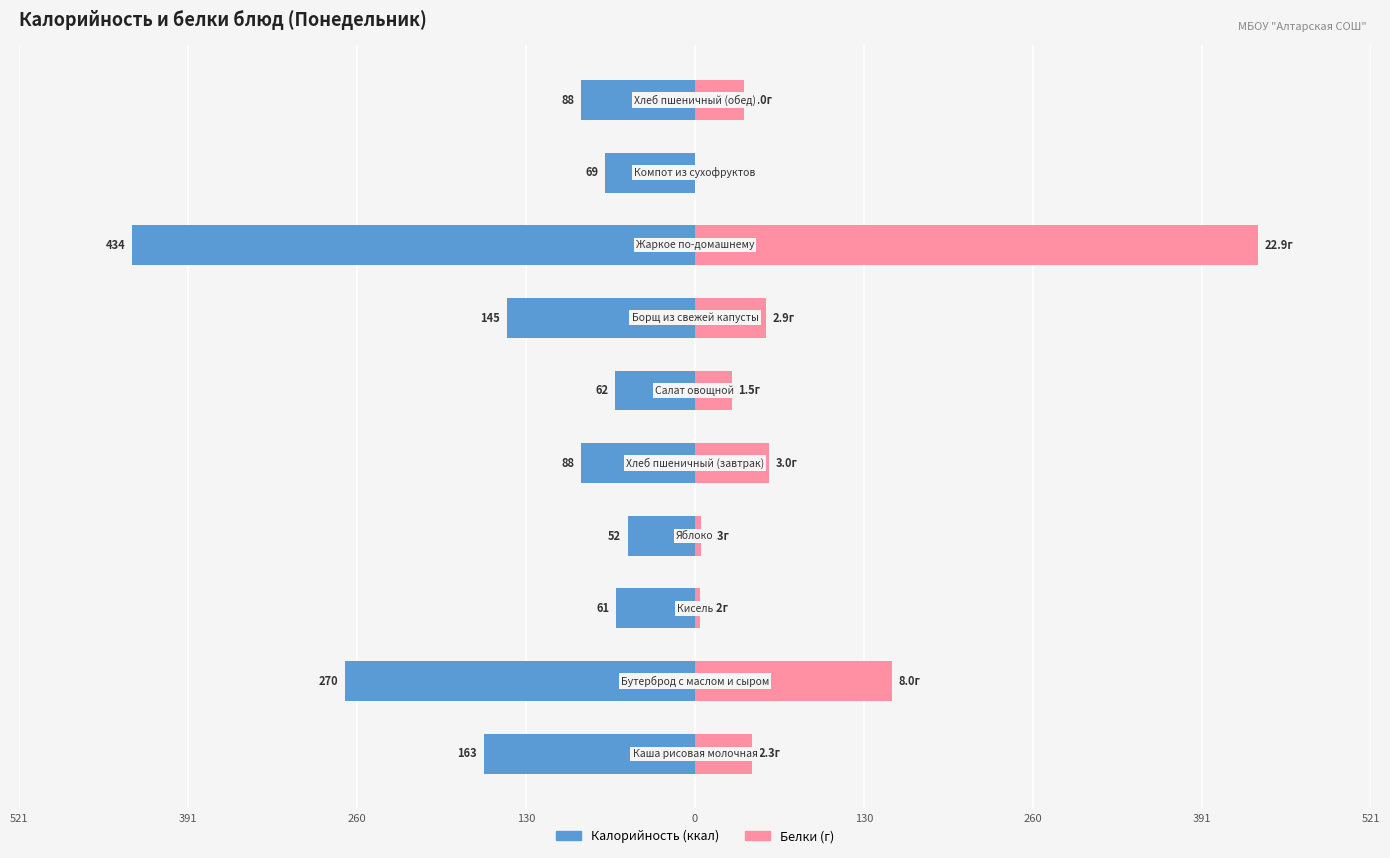

The Калорийность (ккал) series shows -145.4 at 9. True or false?

False